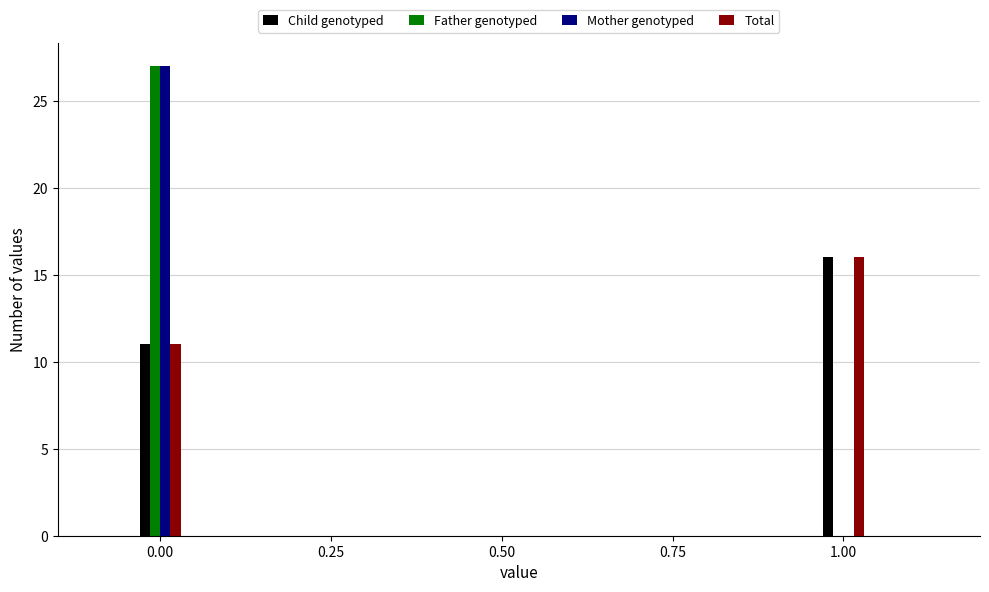

The Mother genotyped series shows 27 at 0.00. True or false?

True